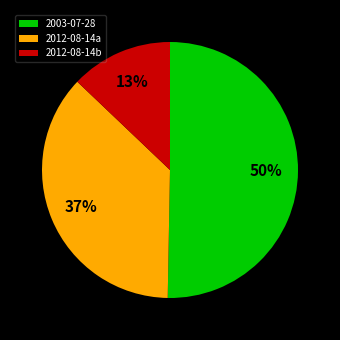

How many segments does this pie chart have?

3